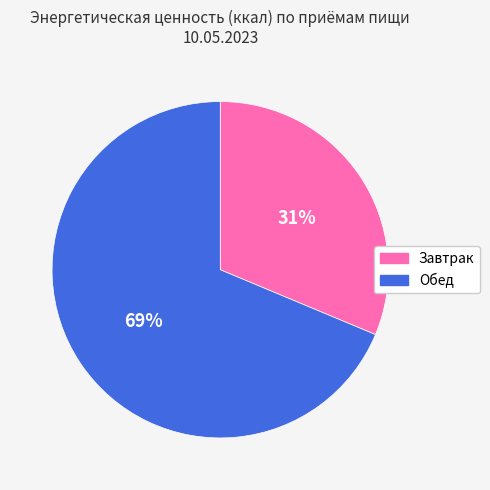

To the nearest percent, what is the average slice percentage?

50%